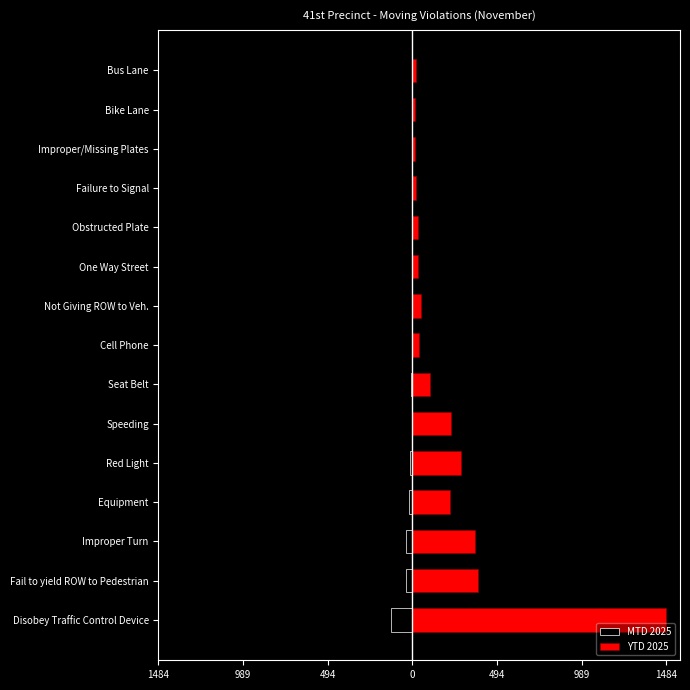

What is the difference between the maximum and minimum values in the YTD 2025 series?

1470